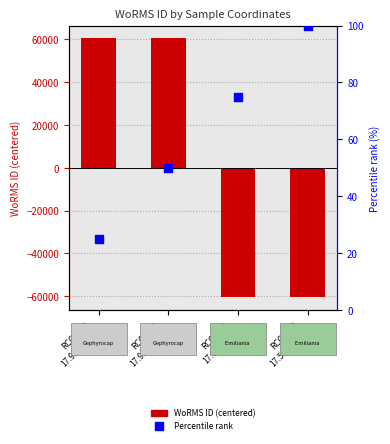

Which series contains the lowest Y value?

WoRMS ID (centered)